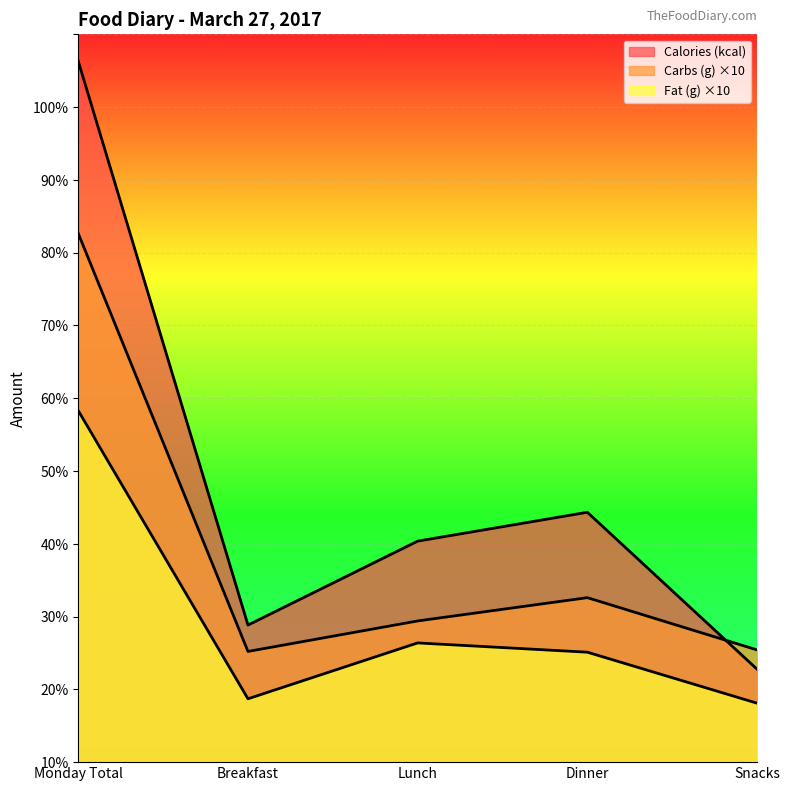

How many categories are shown in the chart?

5